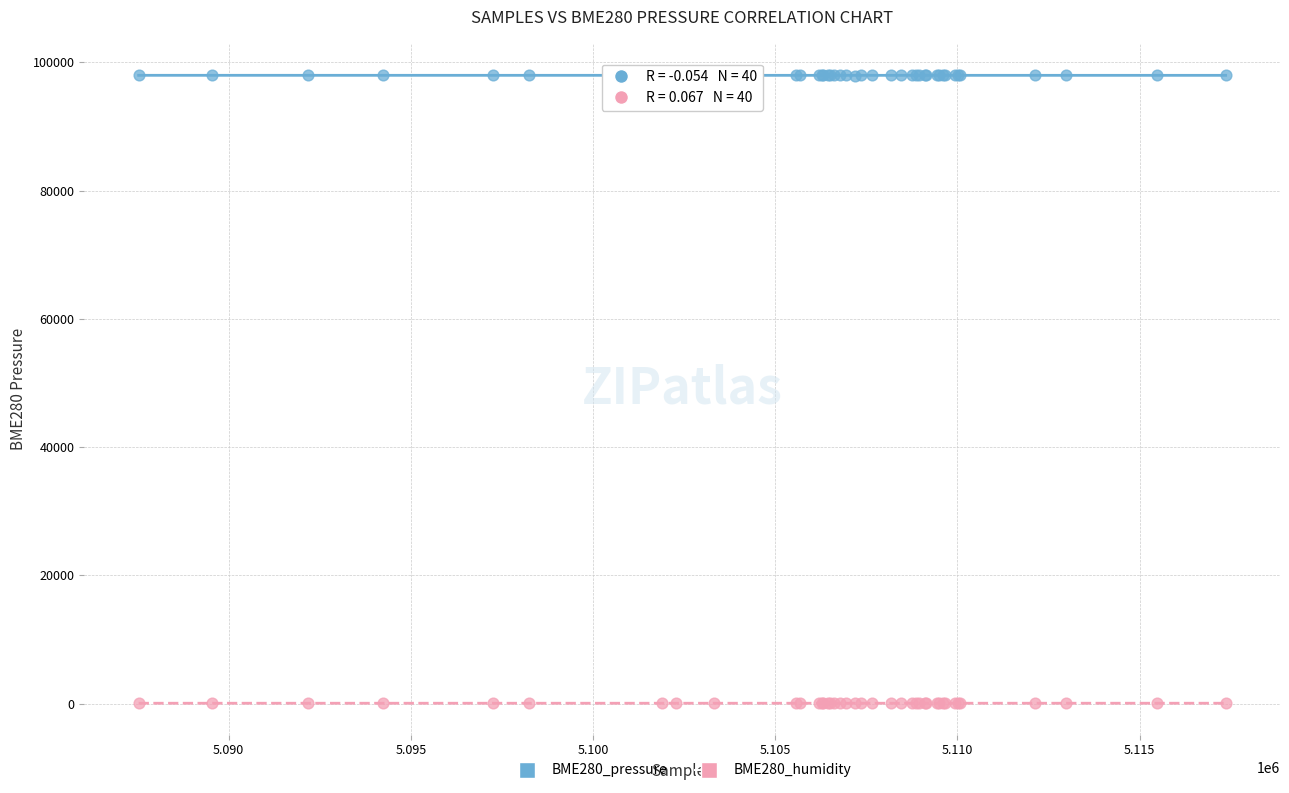

Which series reaches the minimum Y coordinate?

BME280_humidity